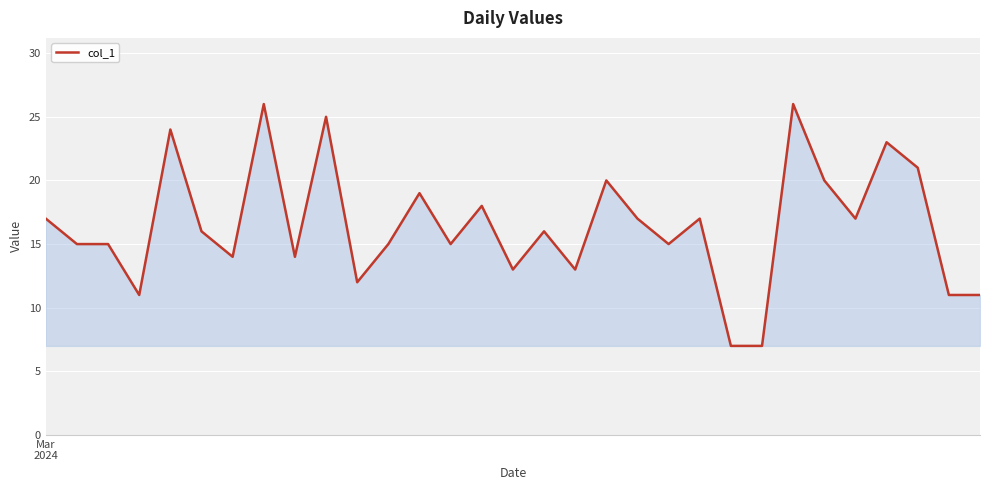

What is the maximum value shown in the chart?

26